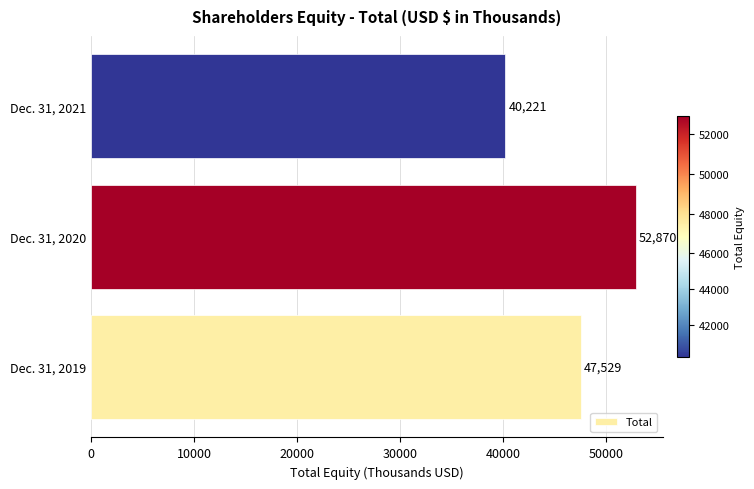

What is the change in value from Dec. 31, 2020 to Dec. 31, 2021?

-12649